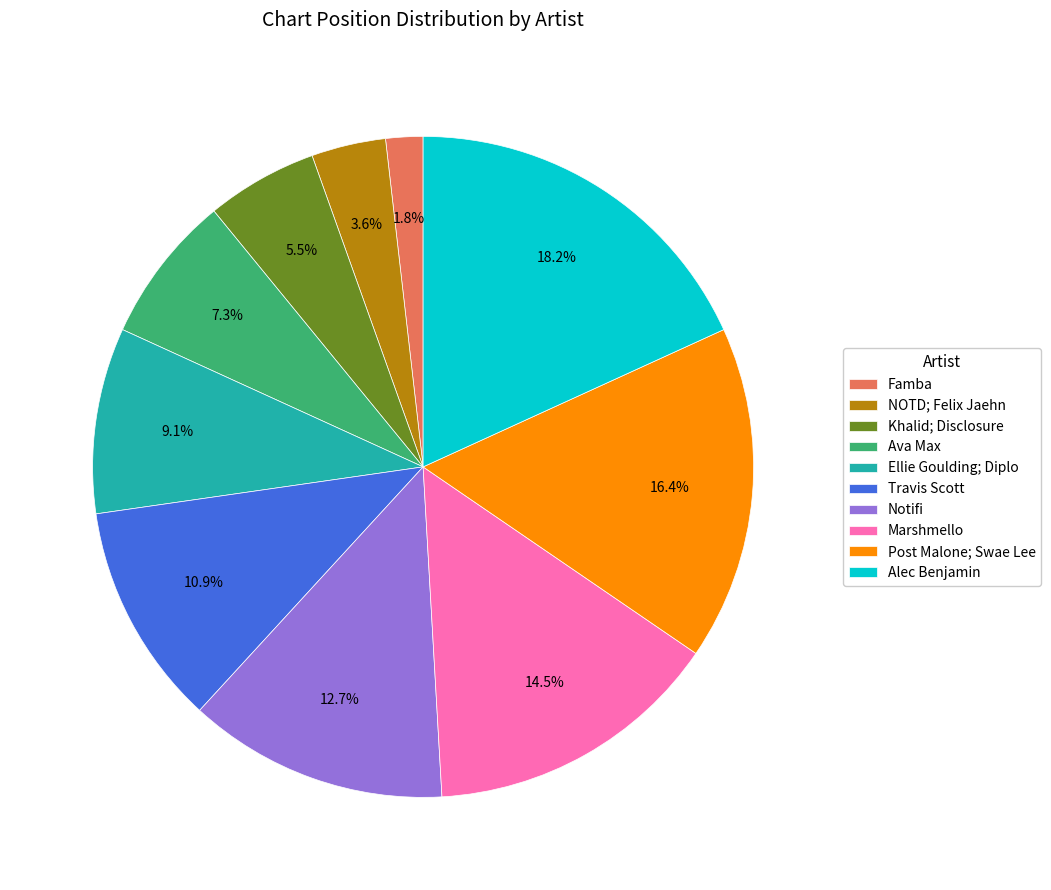

To the nearest percent, what is the average slice percentage?

10%